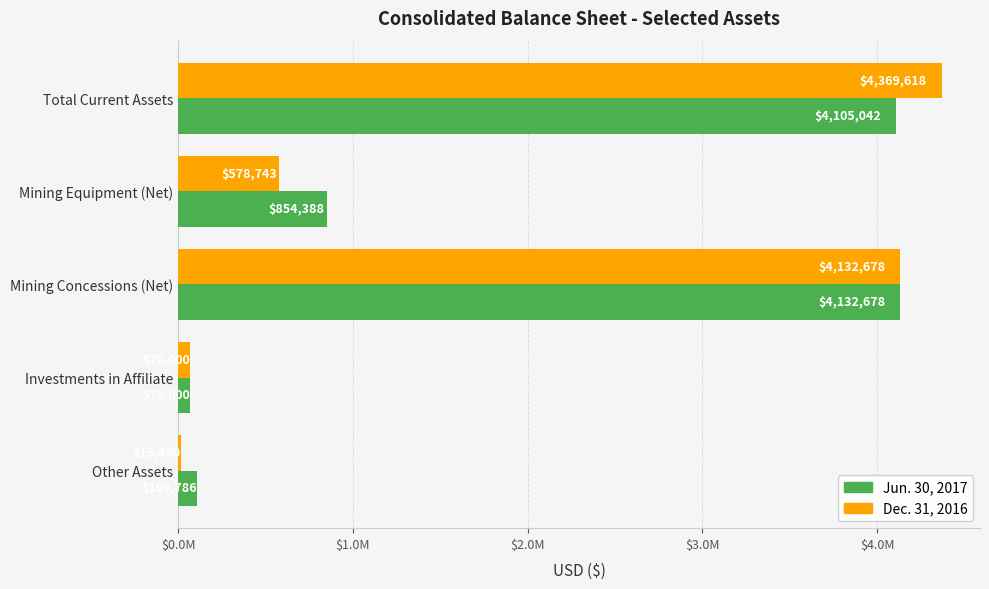

What are all the series names shown in the legend?

Jun. 30, 2017, Dec. 31, 2016